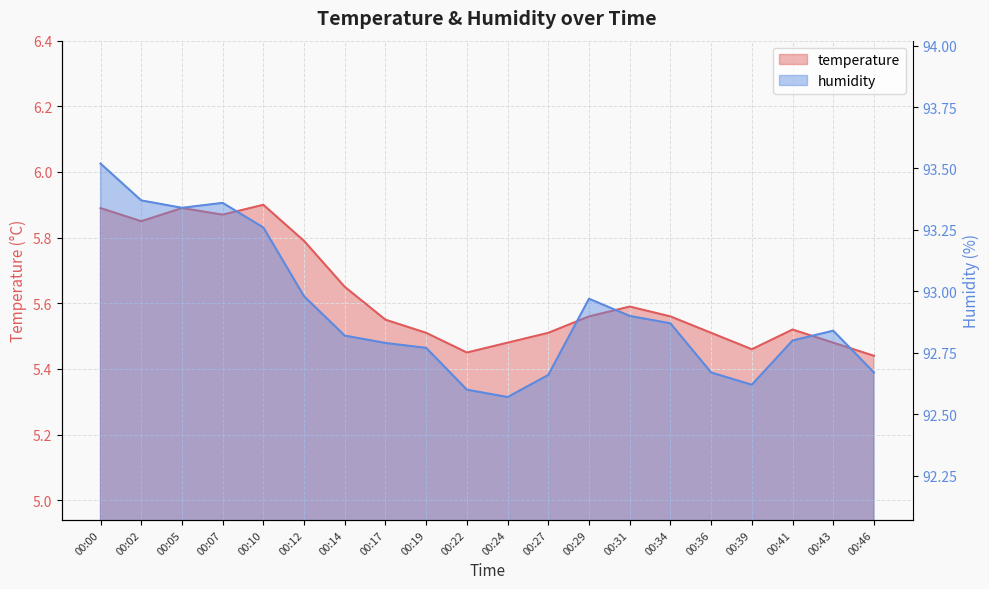

At which category does the chart reach its minimum across all series?

00:46